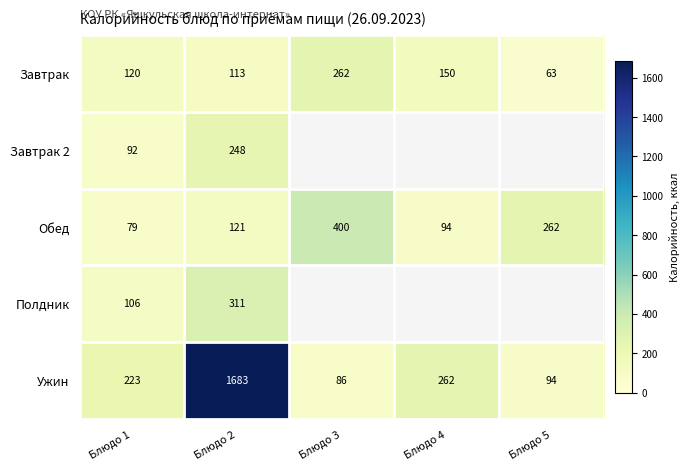

What is the highest value of the Обед series?

400.0